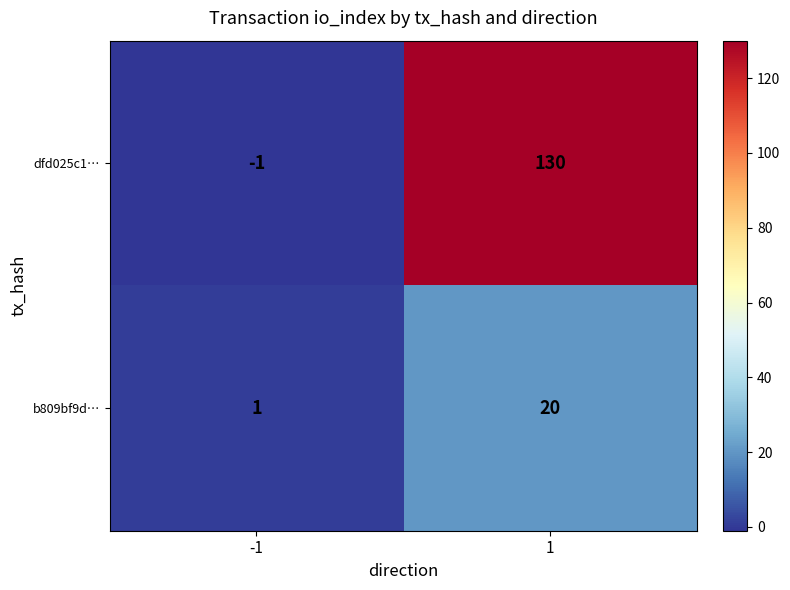

What is the spread (max minus min) of values at 1?

110